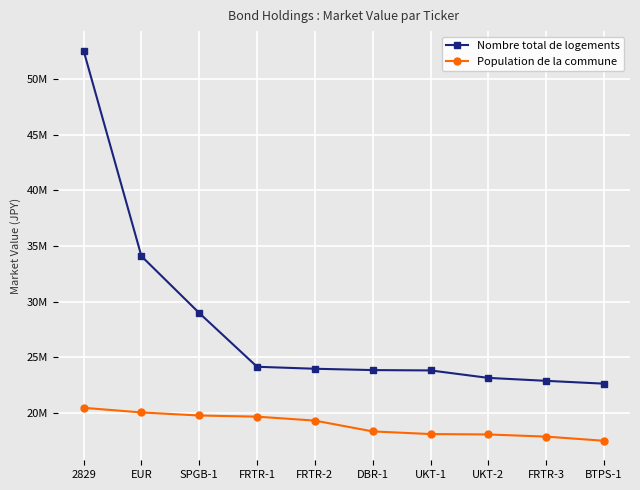

True or false: Nombre total de logements and Population de la commune intersect in this chart.

False